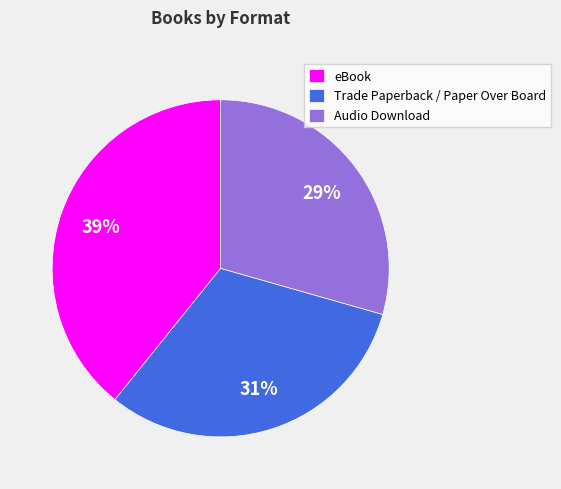

Is it true that Audio Download is 38% of the pie?

False